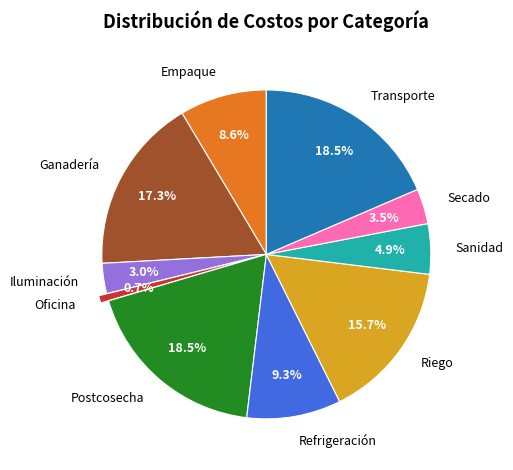

Combined, do Empaque and Riego account for over 50%?

No